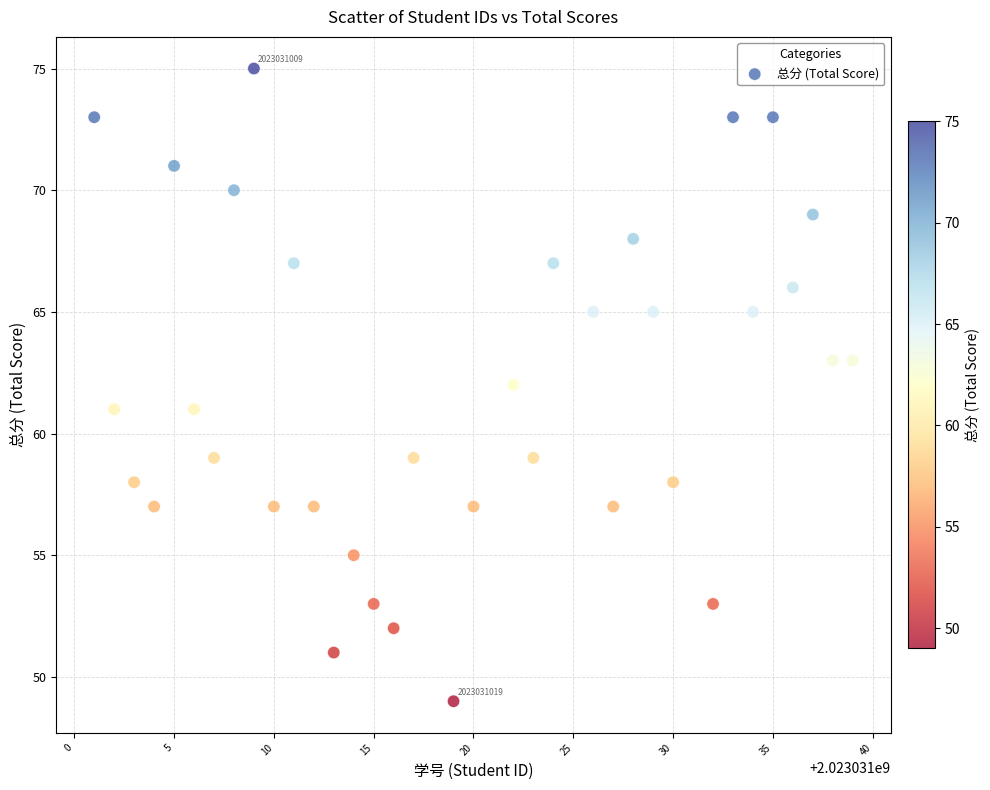

What is the range of Y values (max minus min)?

26